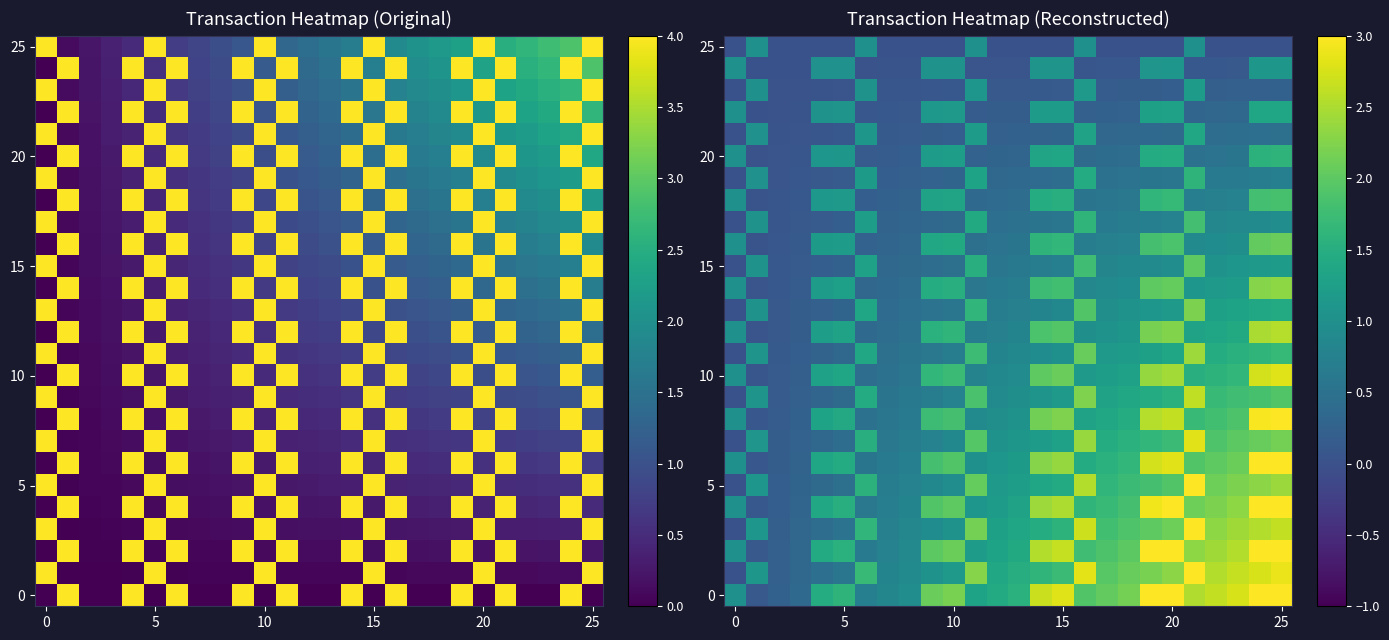

What is the average value of the 5 series?

1.4